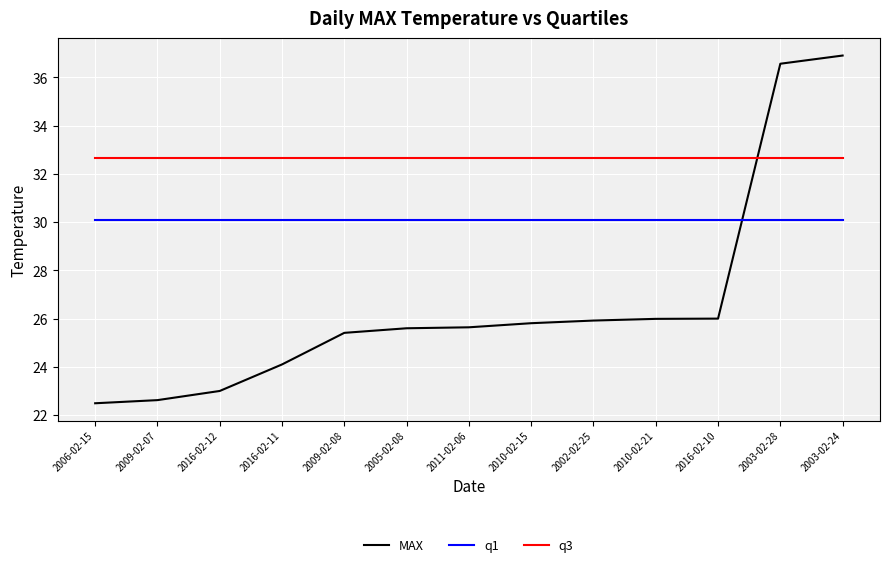

What is the minimum value for MAX?

22.5